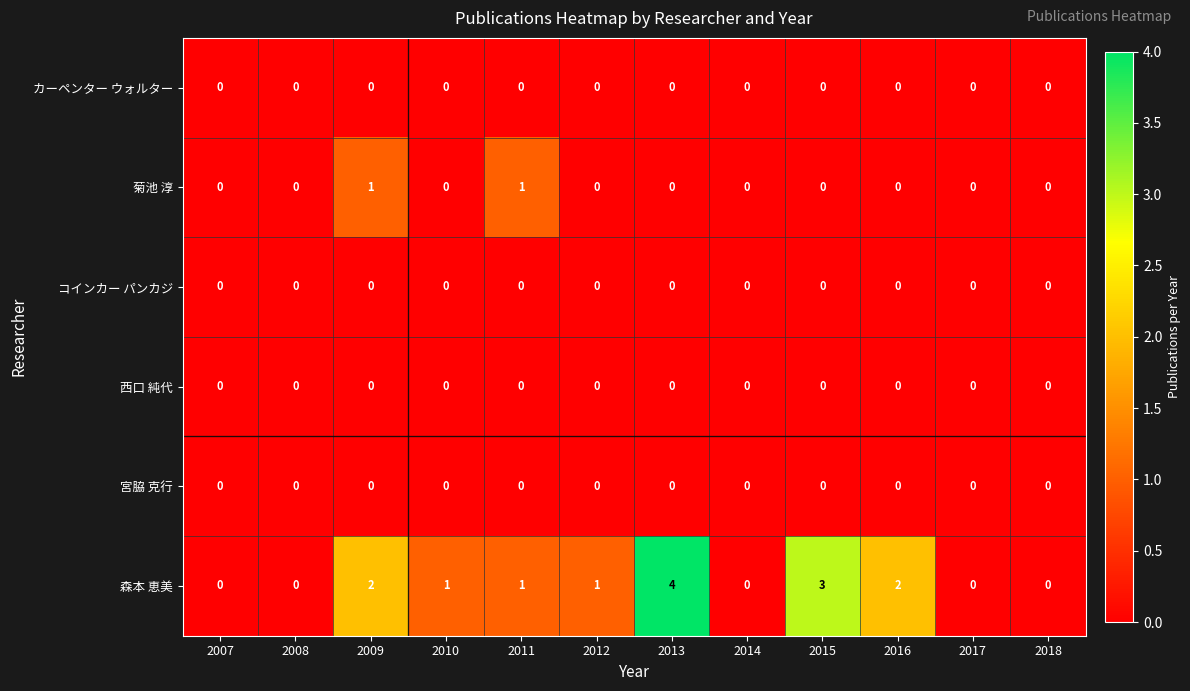

What is the maximum value shown in the chart?

4